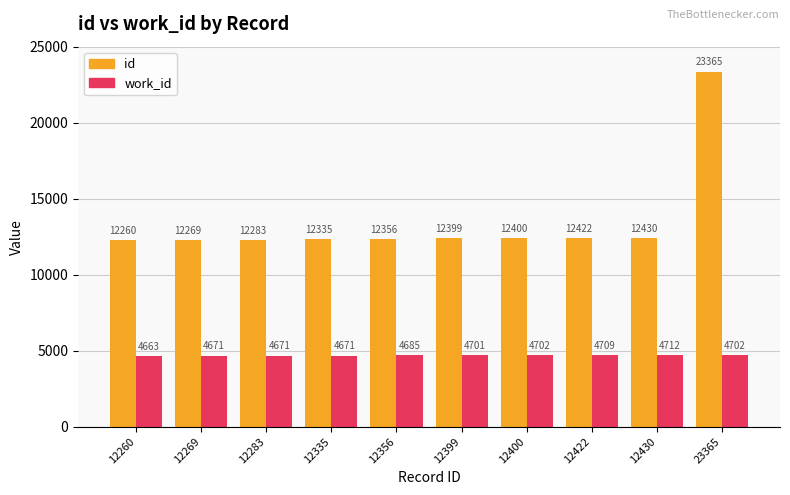

What value does the id series have at 12422, to the nearest 100?

12400